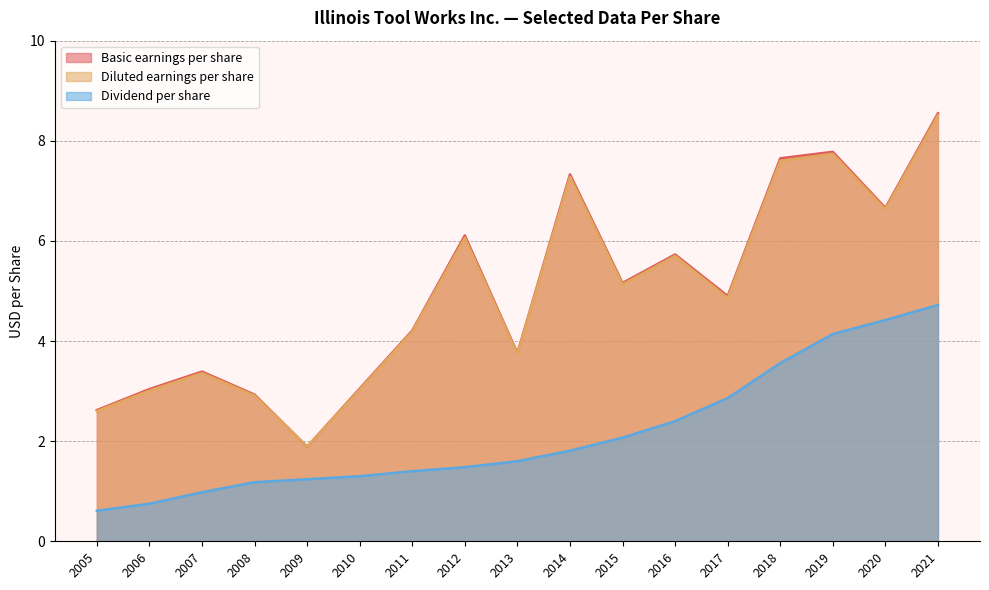

True or false: Diluted earnings per share and Basic earnings per share cross at least once.

False